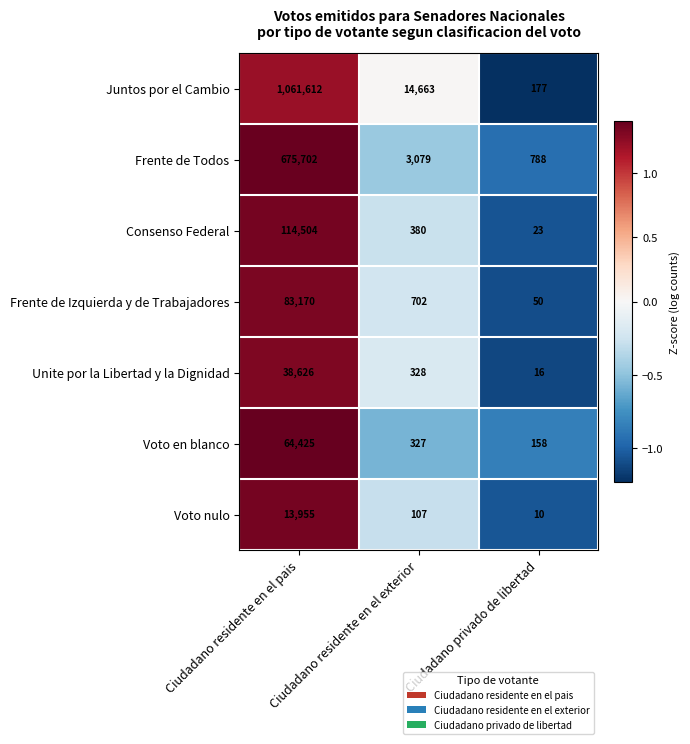

At which label does Frente de Todos first exceed 3079?

Ciudadano residente en el pais